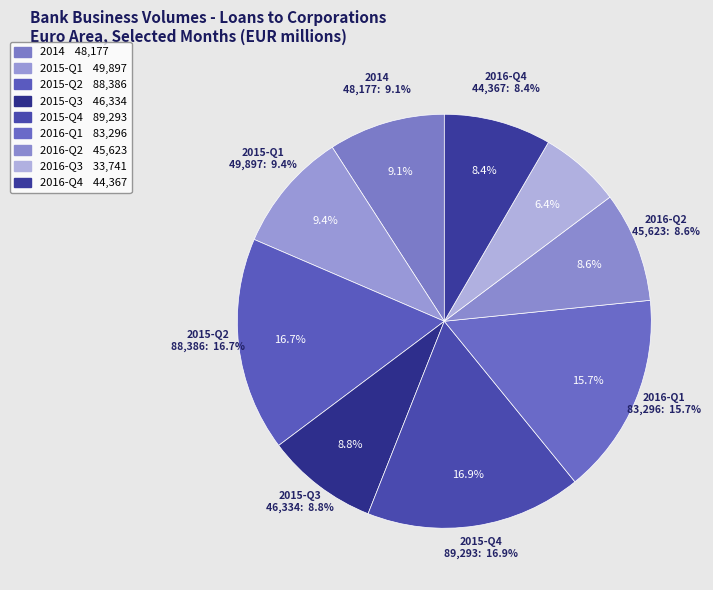

Does any single category account for the majority?

No